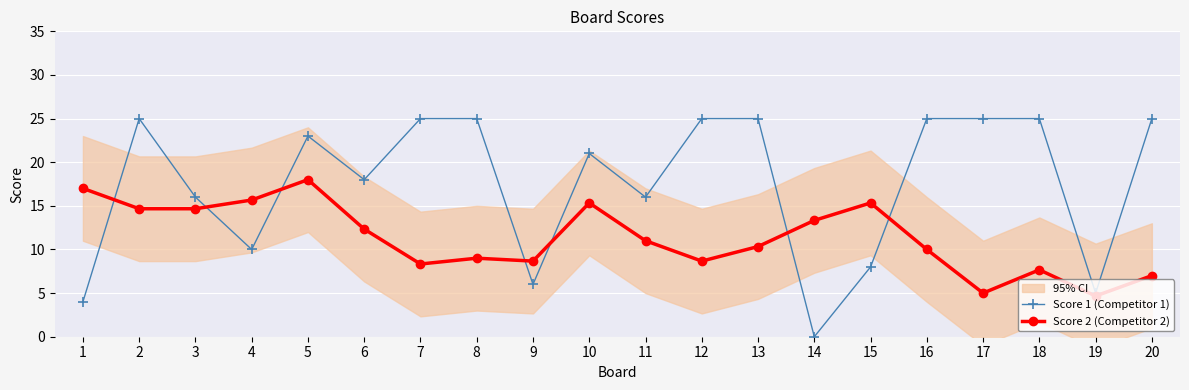

The value of Score 1 (Competitor 1) at 12 is 25.0. True or false?

True